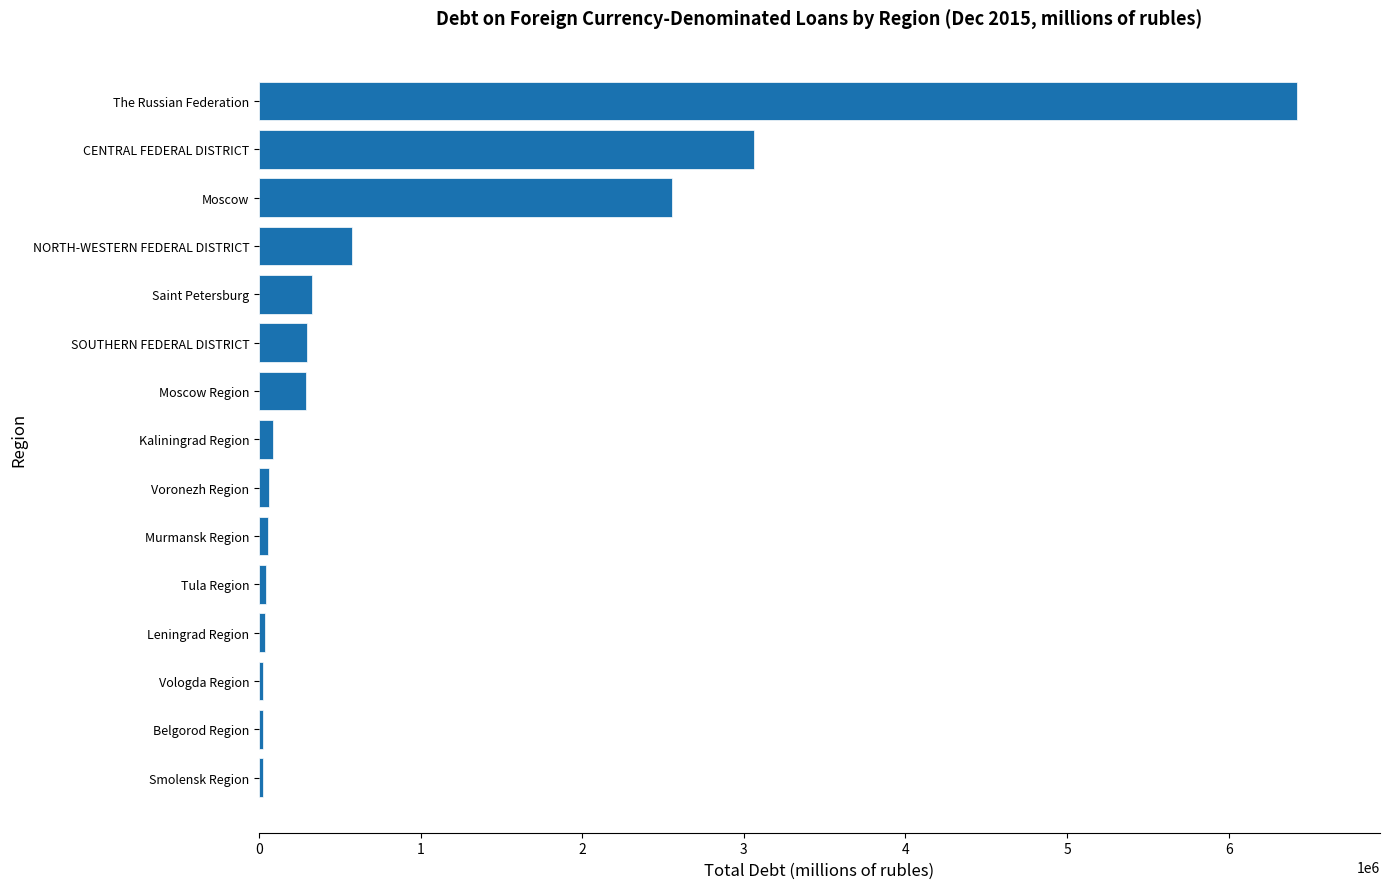

Where is the data nearest to the value 3223847?

CENTRAL FEDERAL DISTRICT